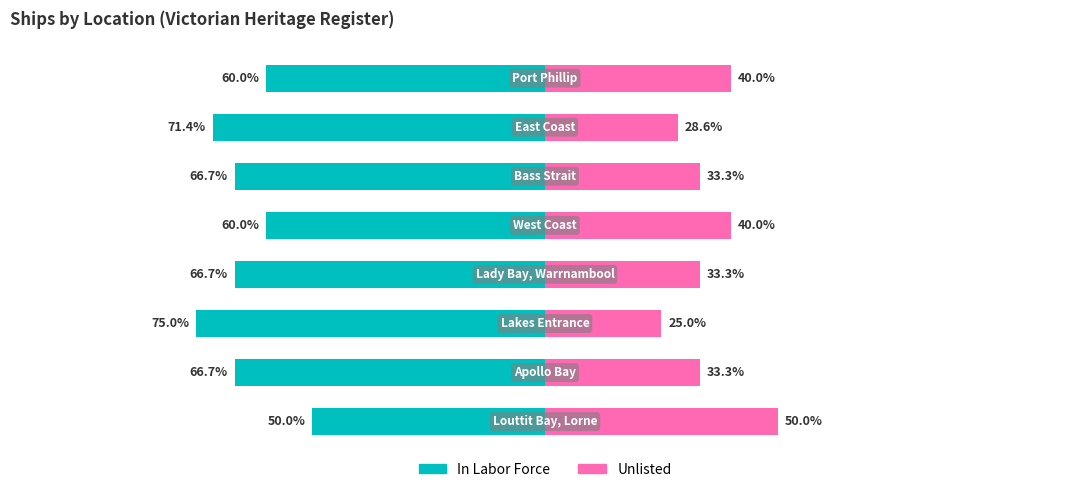

What is the minimum value for Unlisted?

25.0